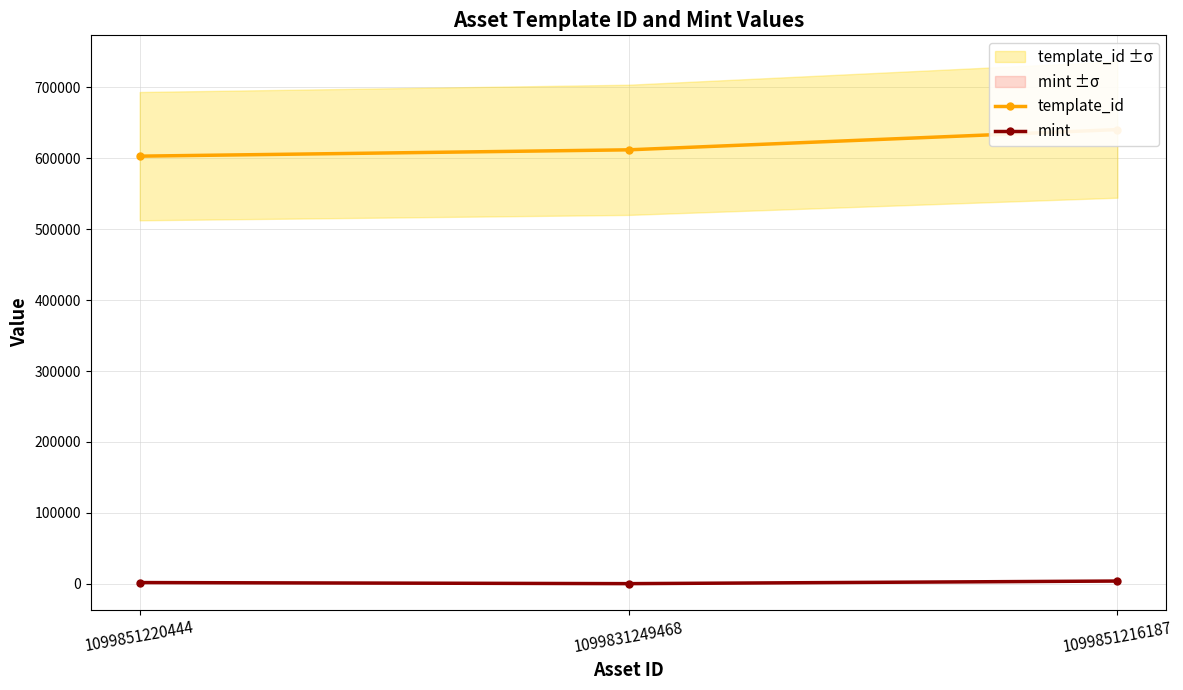

Reading left to right, transcribe all the data shown in this chart.

template_id: 602942	611865	640424
mint: 1732	215	3876